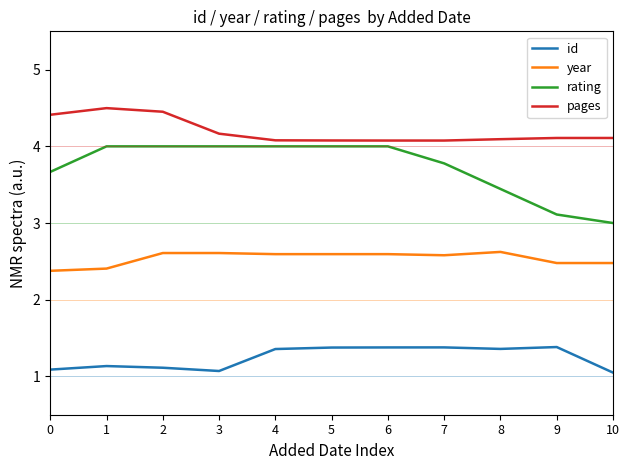

Reading right to left, transcribe all the data shown in this chart.

id: 1.0	1.4	1.4	1.4	1.4	1.4	1.4	1.1	1.1	1.1	1.1
year: 2.5	2.5	2.6	2.6	2.6	2.6	2.6	2.6	2.6	2.4	2.4
rating: 3.0	3.1	3.4	3.8	4.0	4.0	4.0	4.0	4.0	4.0	3.7
pages: 4.1	4.1	4.1	4.1	4.1	4.1	4.1	4.2	4.5	4.5	4.4